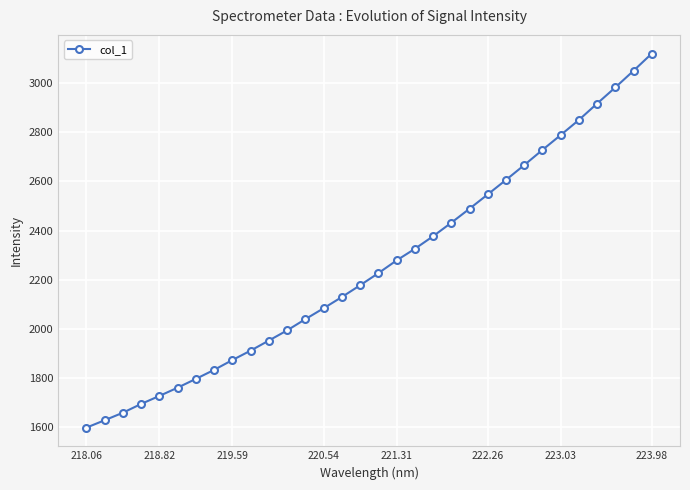

What is the value of the 3rd point from the left?

1658.2